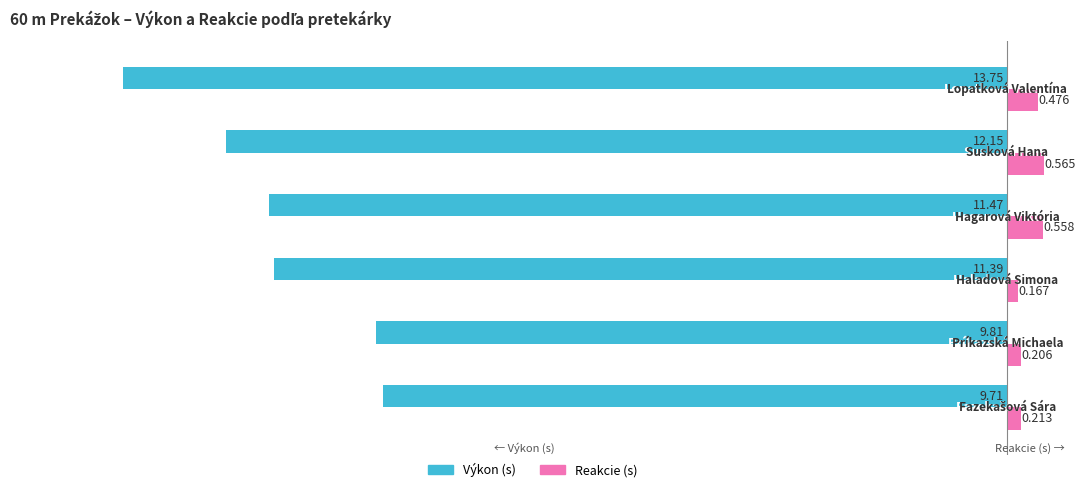

Which series has the largest total across all categories?

Reakcie (s)